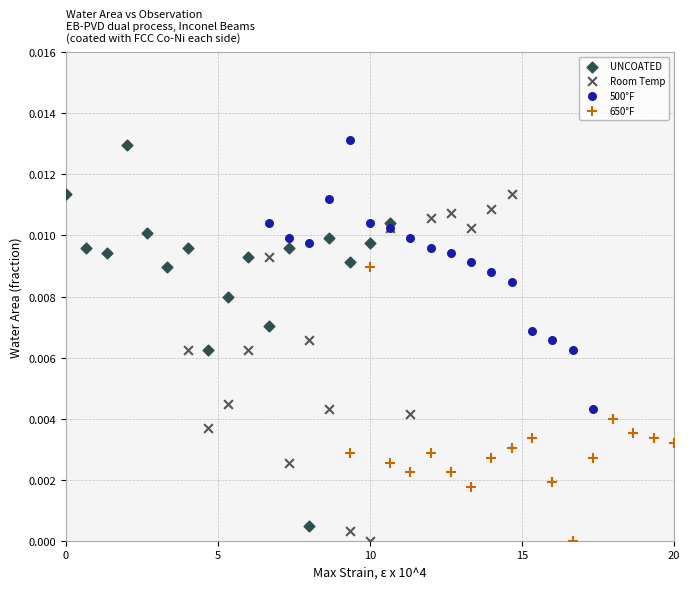

Which series reaches the maximum Y coordinate?

500°F